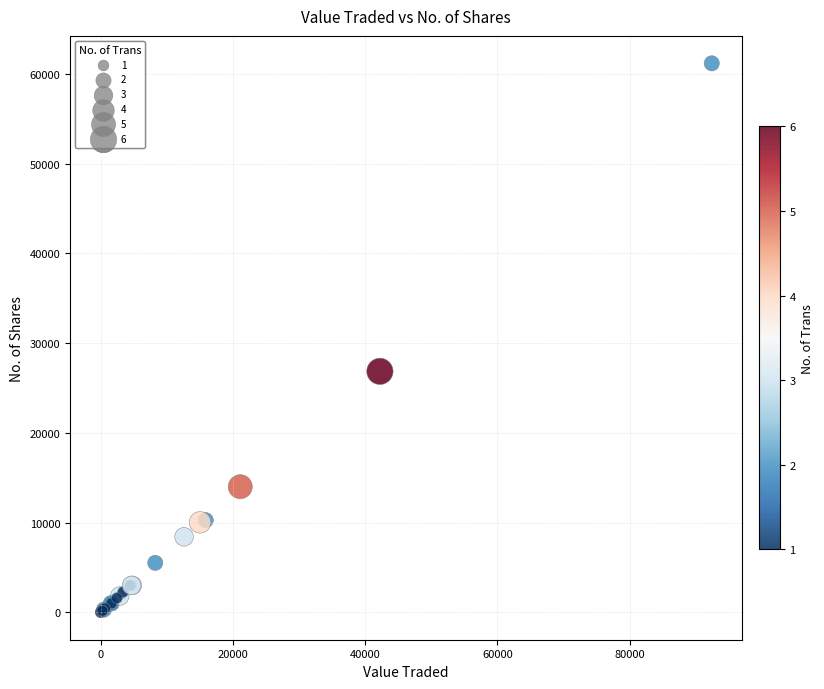

What Y value in the scatter plot is closest to 30596?

26856